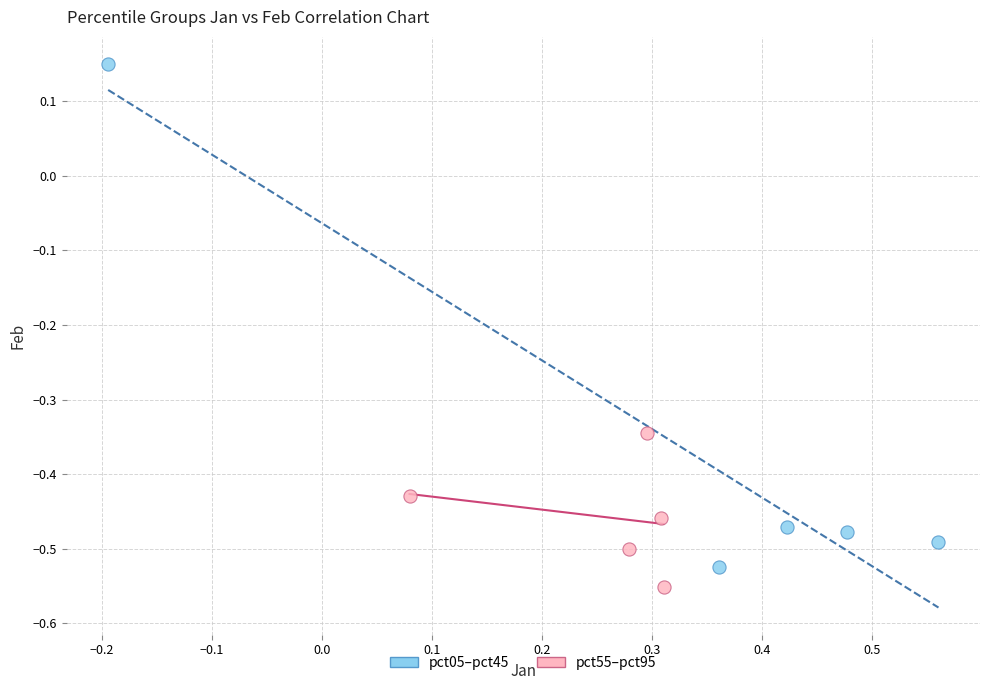

Which series reaches the minimum Y coordinate?

pct55–pct95